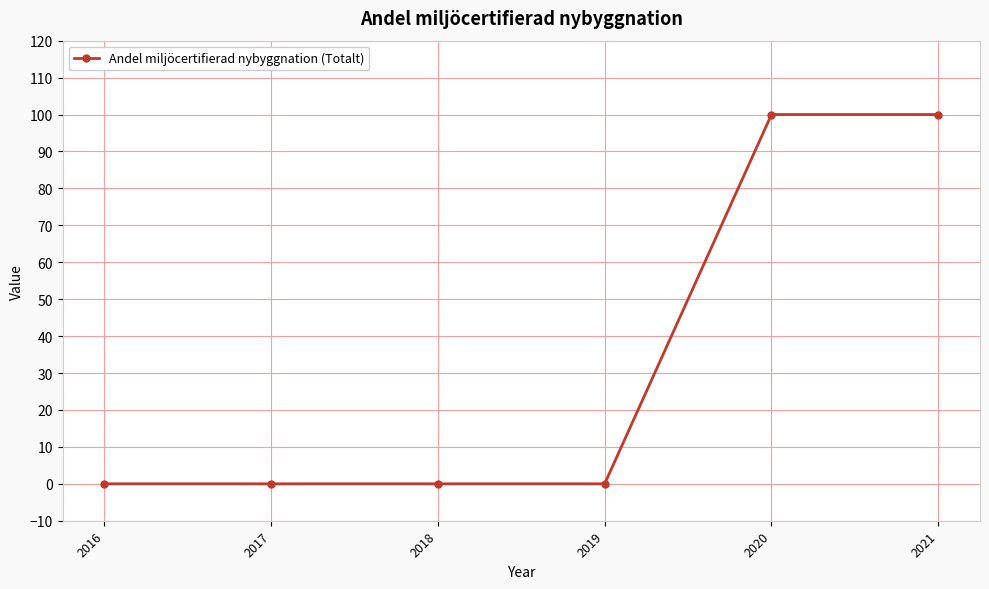

What is the difference between the maximum and minimum values?

100